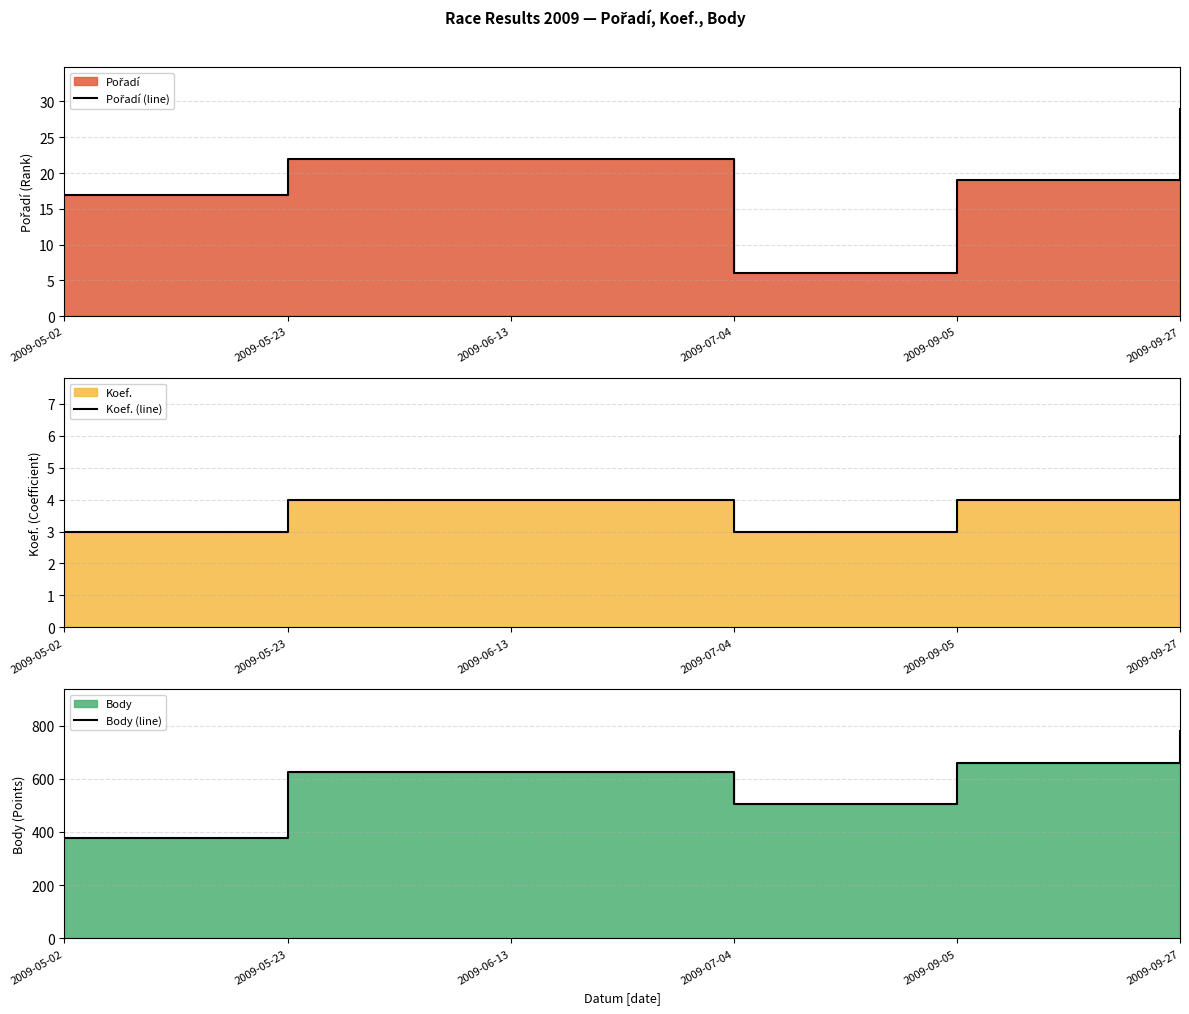

At which category does Koef. (line) reach its first local valley?

2009-07-04